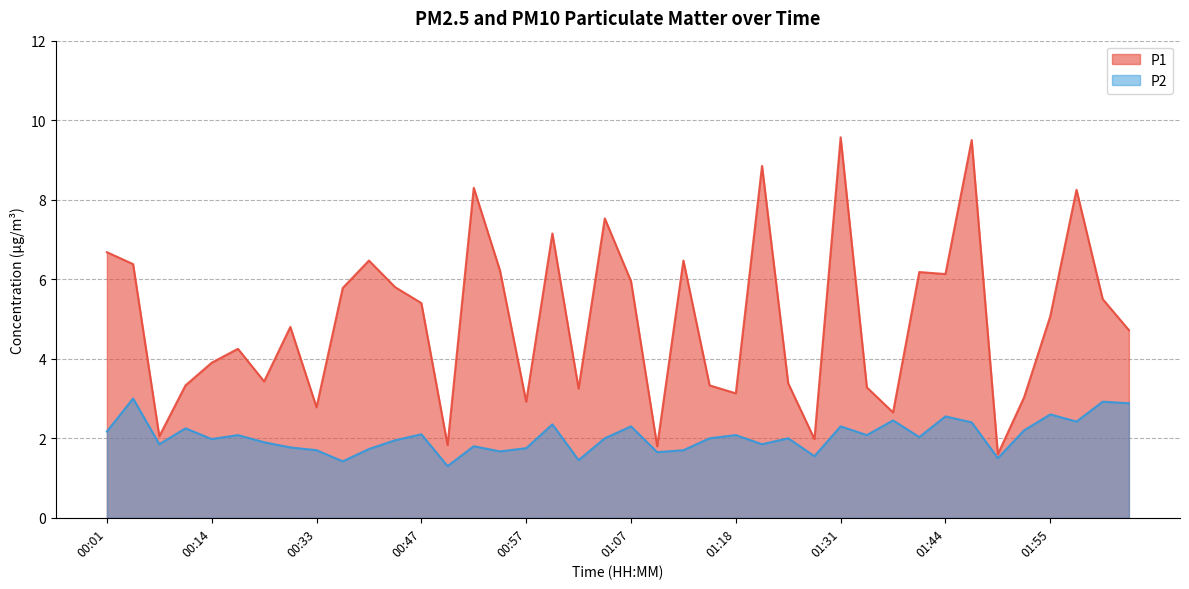

At which category is the sum across all series the highest?

01:47